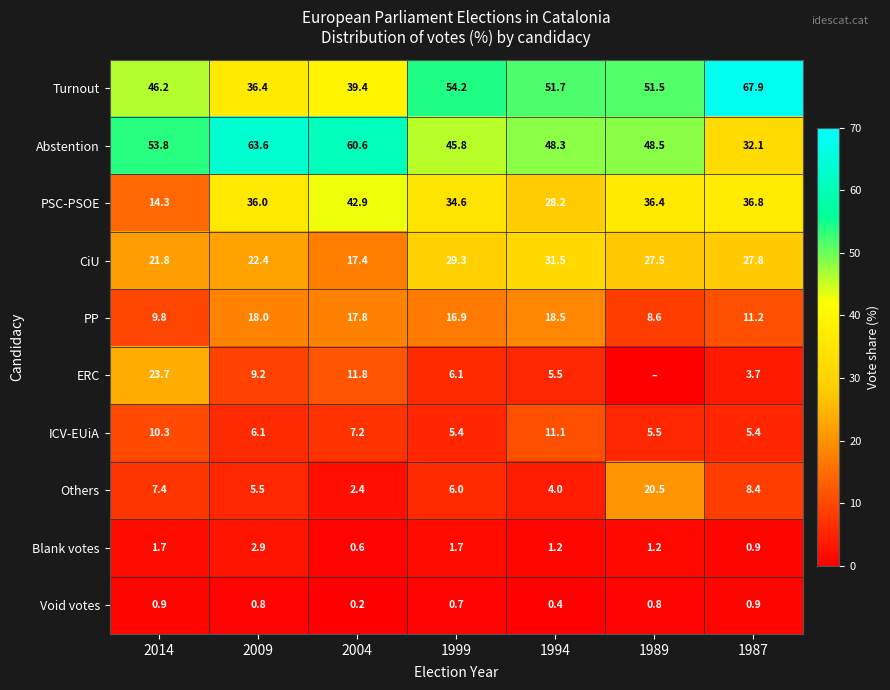

Which category has the lowest value in the Void votes series?

2004